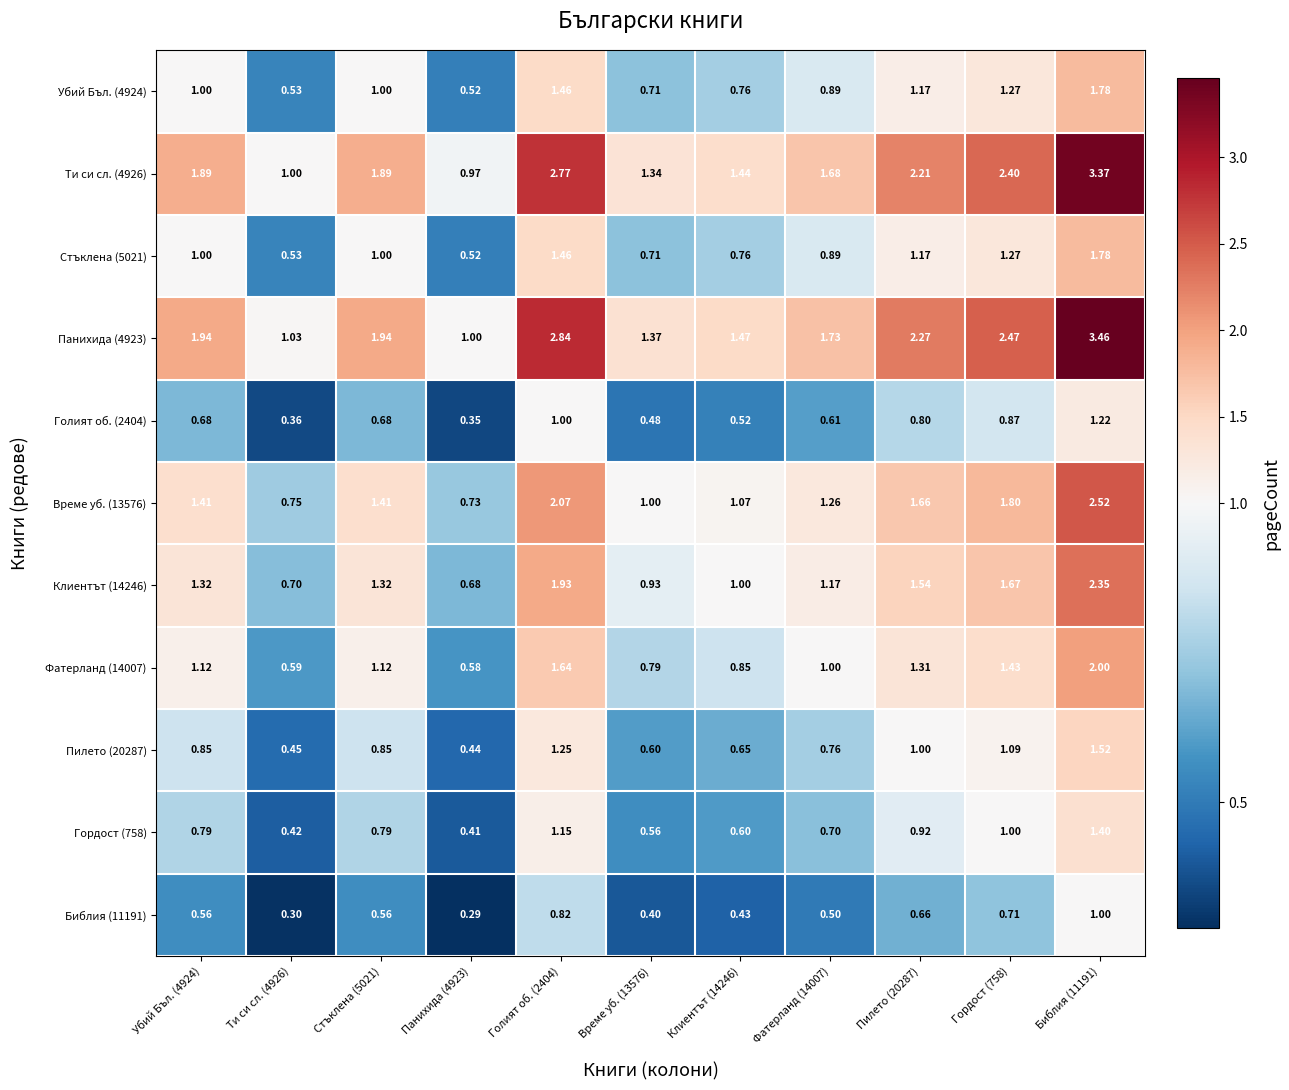

Is the value of Време уб. (13576) at Убий Бъл. (4924) greater than the value of Гордост (758) at Гордост (758)?

Yes